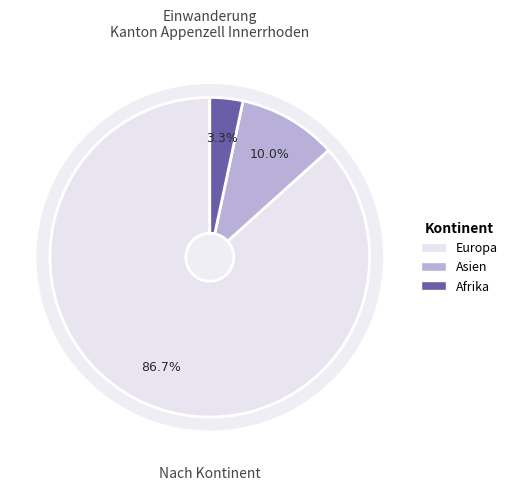

True or false: Afrika accounts for 3% of the total.

True